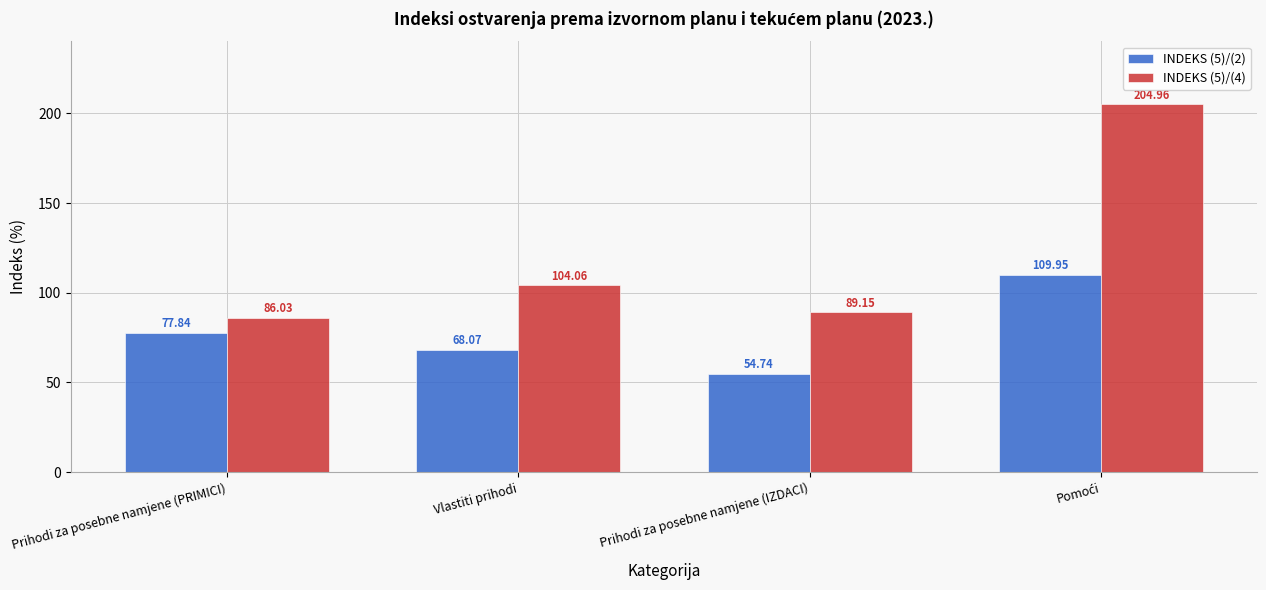

List the series in order of their overall mean, highest first.

INDEKS (5)/(4), INDEKS (5)/(2)